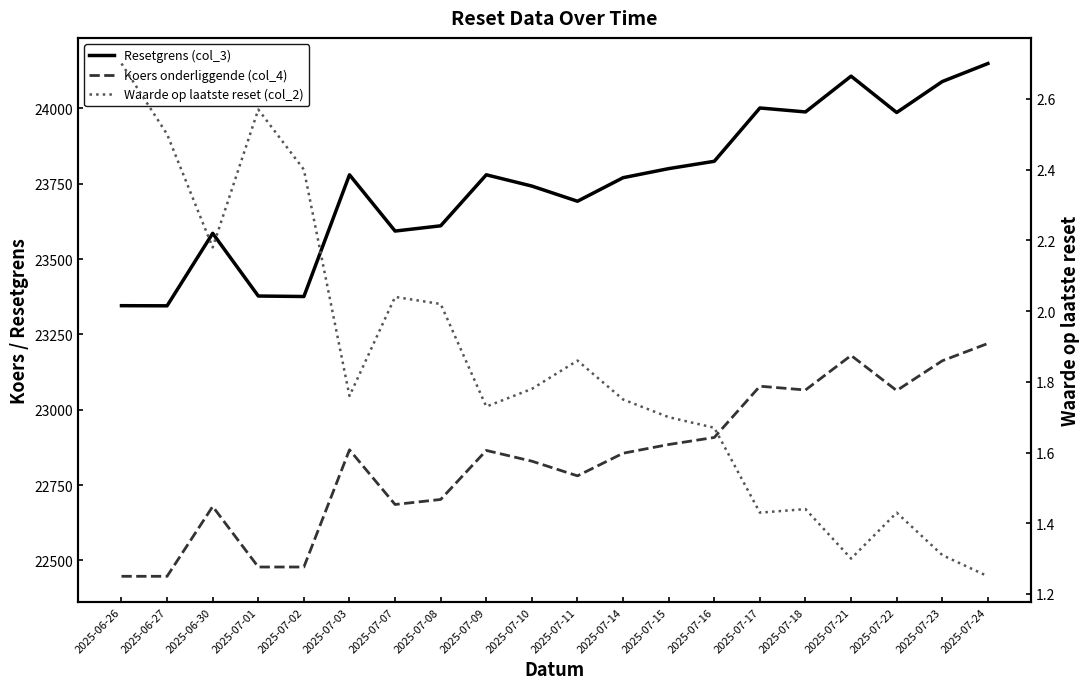

What position from the right is 2025-07-22?

3